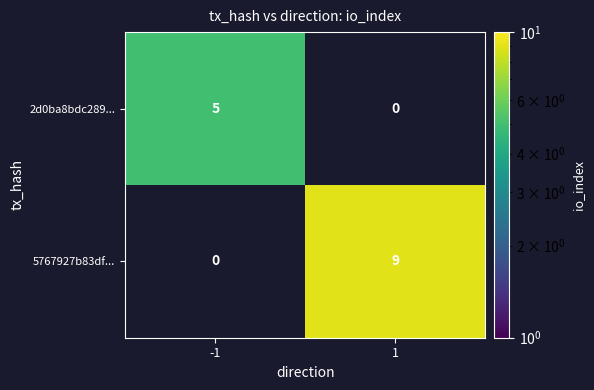

Is the value of 2d0ba8bdc289... at -1 greater than the value of 5767927b83df... at 1?

No